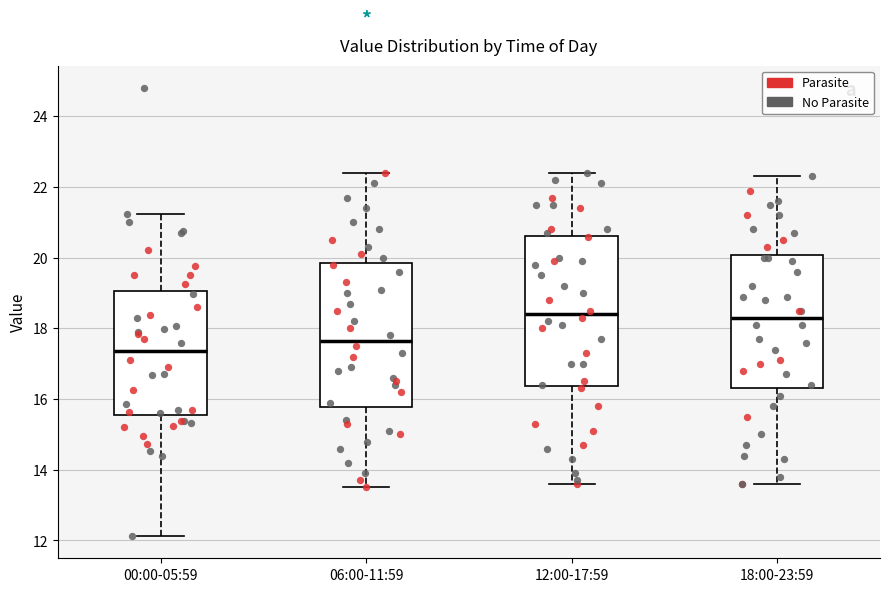

Where is the lower edge of the box for 00:00-05:59 on the y-axis? The values are not printed on the chart, so give them approximately, as read against the axis.

15.6